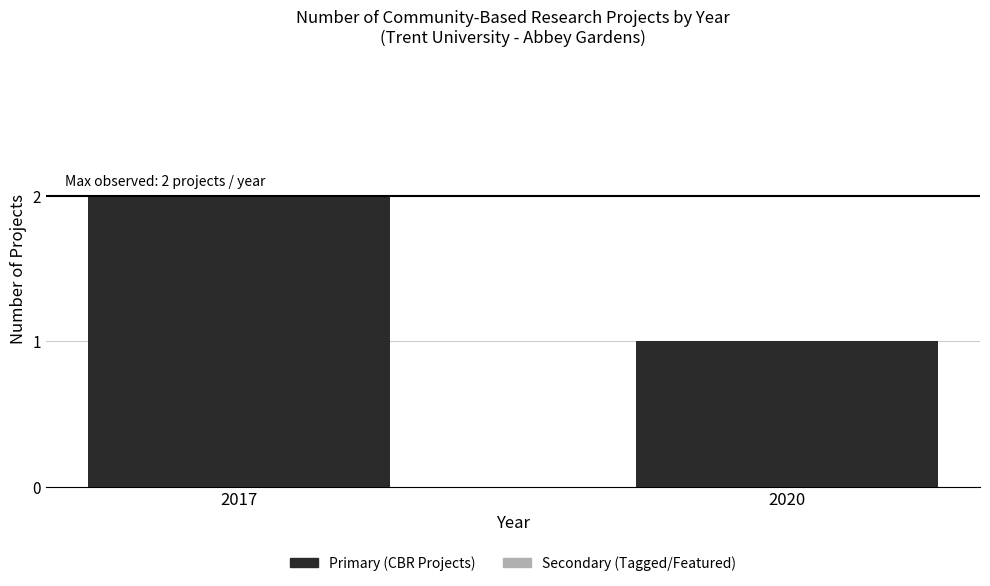

The value at 2017 is 2. True or false?

True